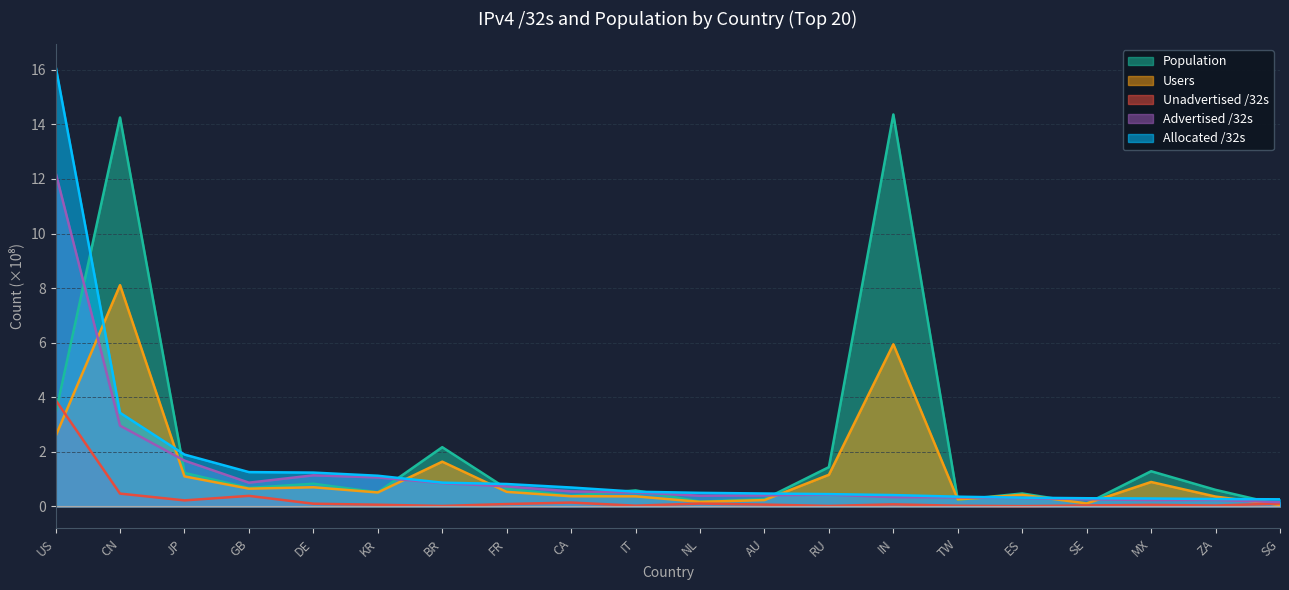

What position from the left is MX?

18